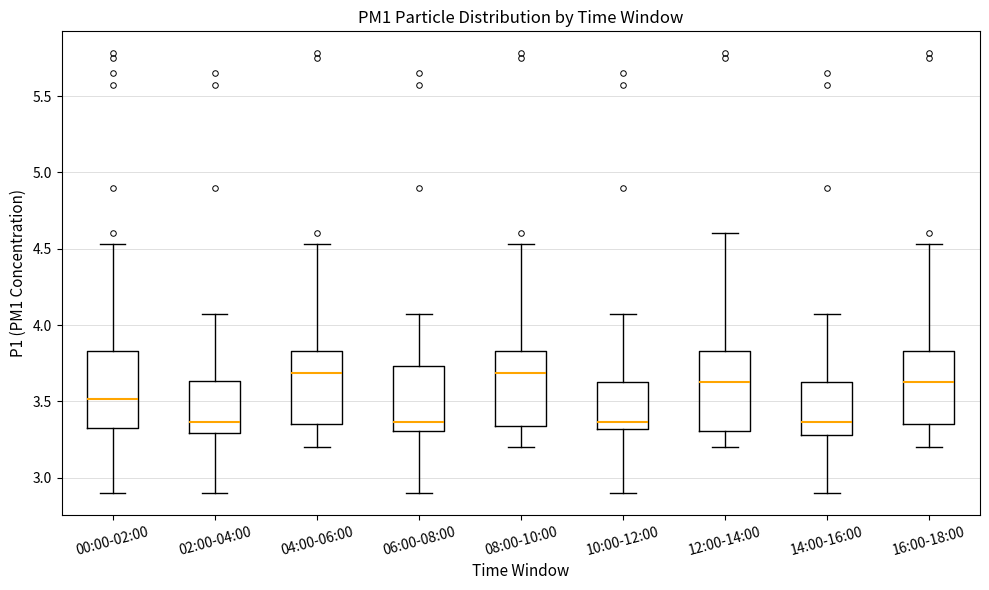

Reading left to right, read every box against the y-axis: the position of its median line, the range the box covers, and the ends of its whiskers. The values are not printed on the chart, so give them approximately, as read against the axis.

00:00-02:00: median 3.50, box 3.30 to 3.85, whiskers 2.90 to 4.55
02:00-04:00: median 3.35, box 3.30 to 3.65, whiskers 2.90 to 4.05
04:00-06:00: median 3.70, box 3.35 to 3.85, whiskers 3.20 to 4.55
06:00-08:00: median 3.35, box 3.30 to 3.75, whiskers 2.90 to 4.05
08:00-10:00: median 3.70, box 3.35 to 3.85, whiskers 3.20 to 4.55
10:00-12:00: median 3.35, box 3.30 to 3.65, whiskers 2.90 to 4.05
12:00-14:00: median 3.65, box 3.30 to 3.85, whiskers 3.20 to 4.60
14:00-16:00: median 3.35, box 3.30 to 3.65, whiskers 2.90 to 4.05
16:00-18:00: median 3.65, box 3.35 to 3.85, whiskers 3.20 to 4.55